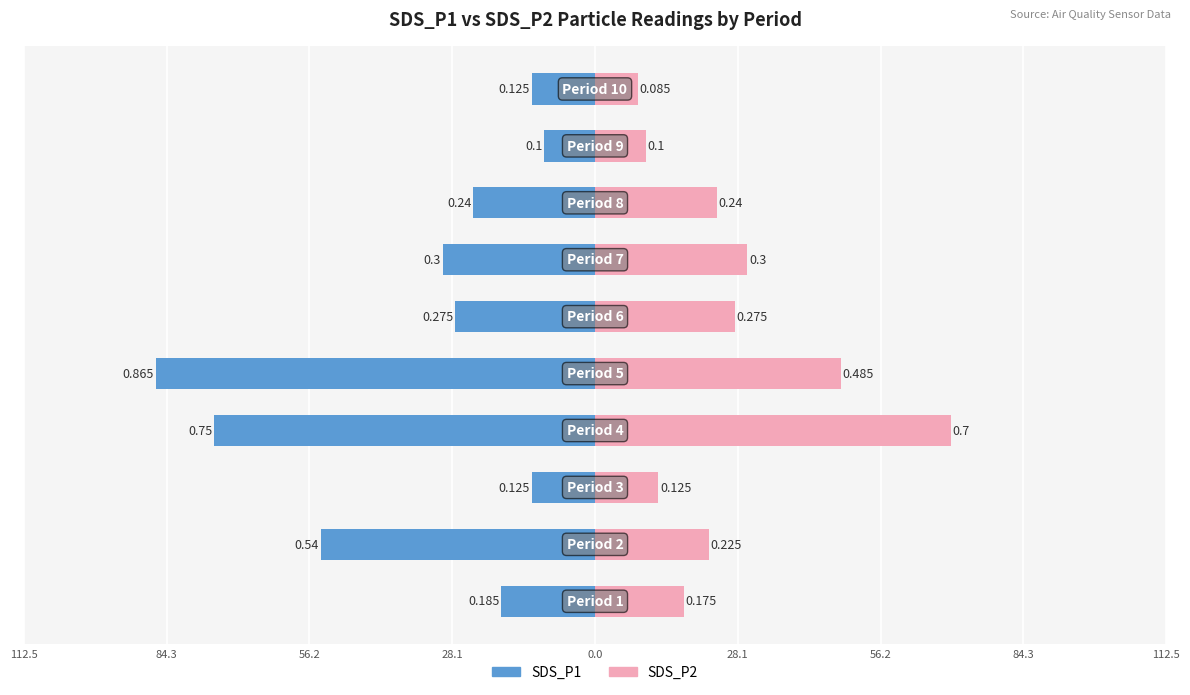

Is it true that SDS_P2 equals 48.5 at 0.0?

True